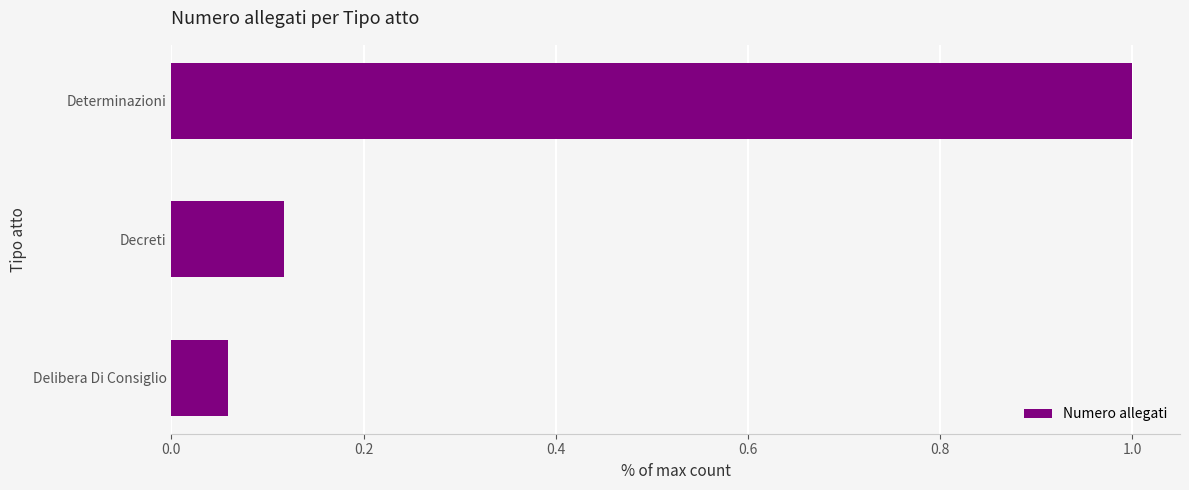

Are the bars horizontal?

Yes